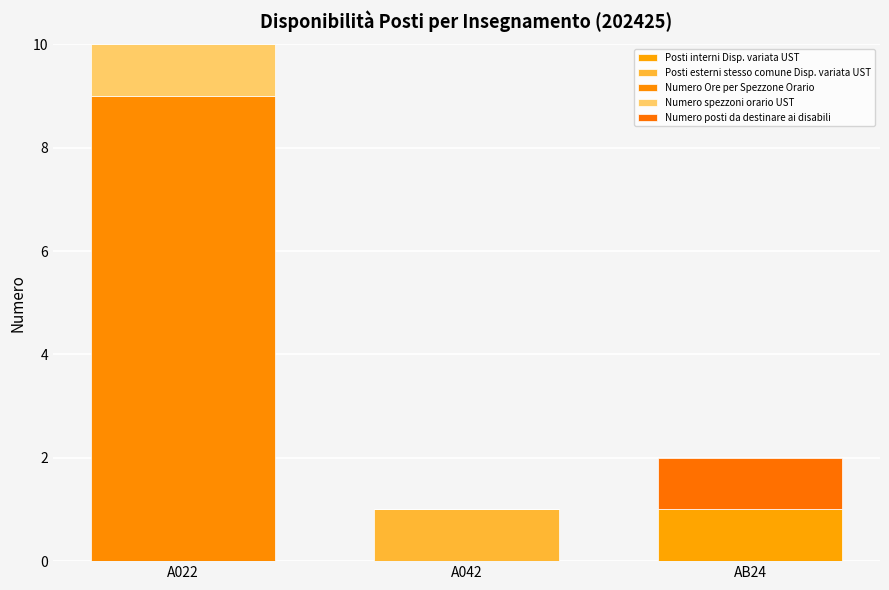

What are all the series names shown in the legend?

Posti interni Disp. variata UST, Posti esterni stesso comune Disp. variata UST, Numero Ore per Spezzone Orario, Numero spezzoni orario UST, Numero posti da destinare ai disabili